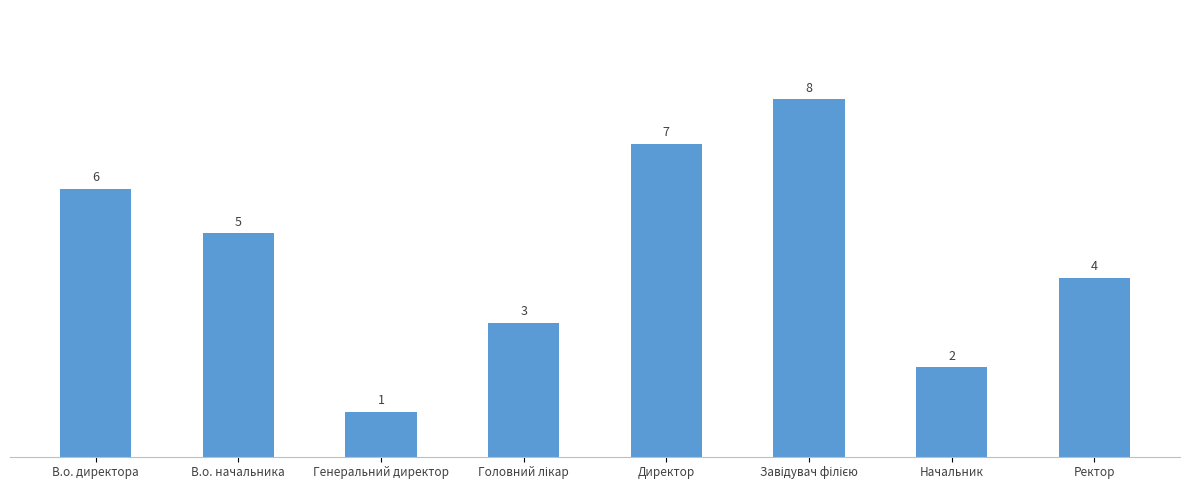

What is the difference between the maximum and minimum values?

7